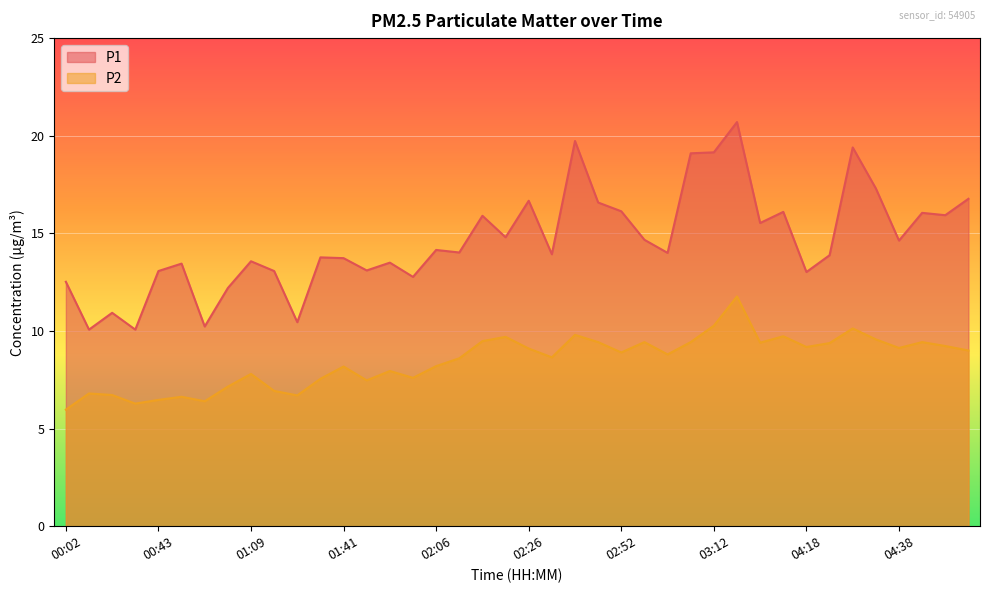

True or false: P1 and P2 intersect in this chart.

False